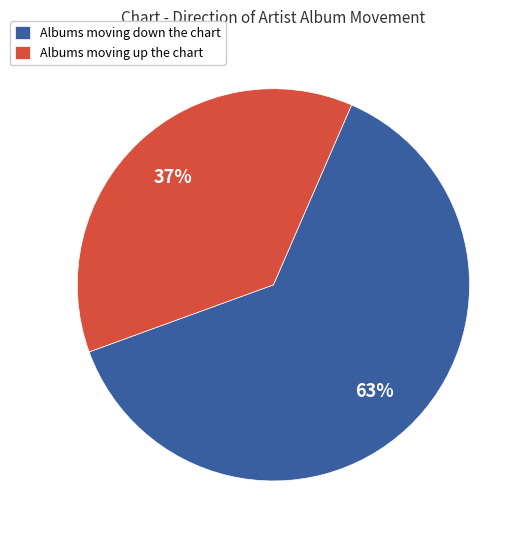

Combined, do Albums moving up the chart and Albums moving down the chart account for over 50%?

Yes